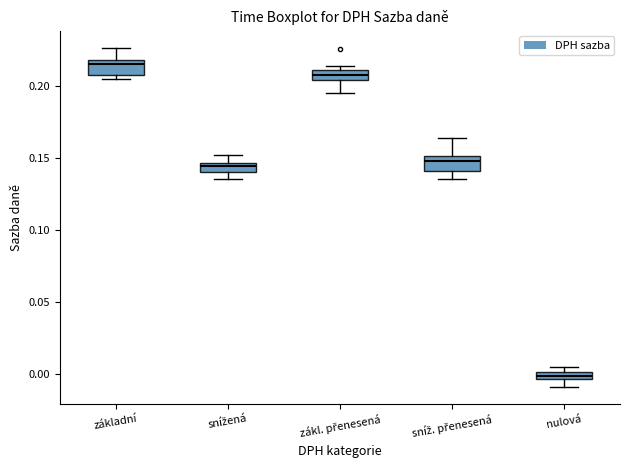

Where does the lower whisker of the box for nulová end on the y-axis? The values are not printed on the chart, so give them approximately, as read against the axis.

-0.010